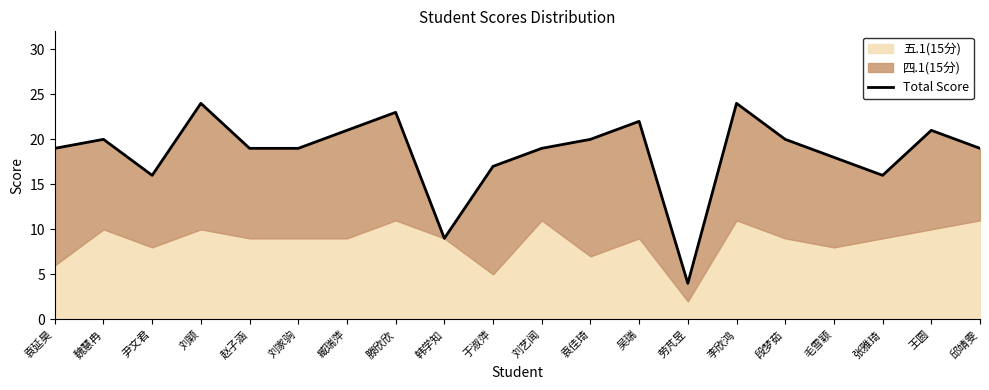

What is the value of the 17th point from the left?

18